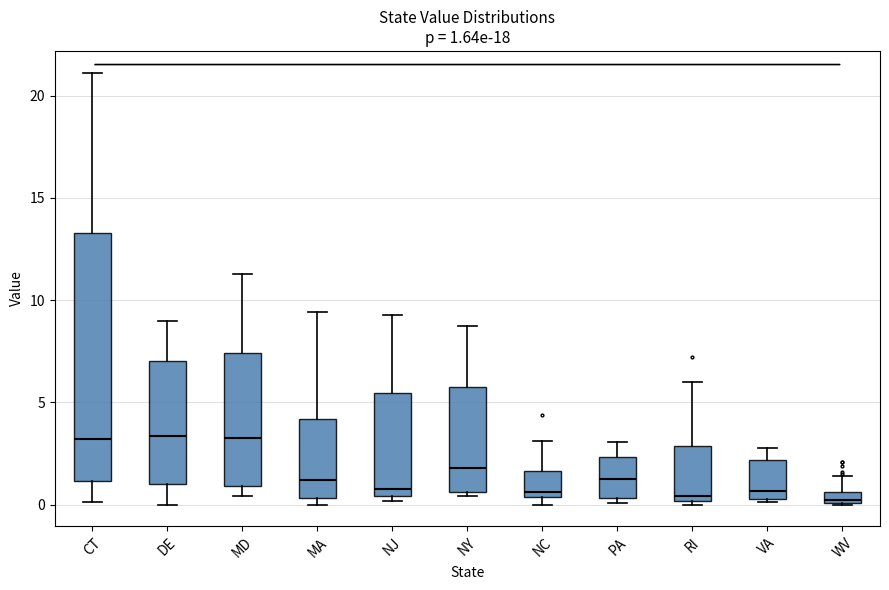

Comparing the boxes themselves (not the whiskers), which one is the tallest?

CT